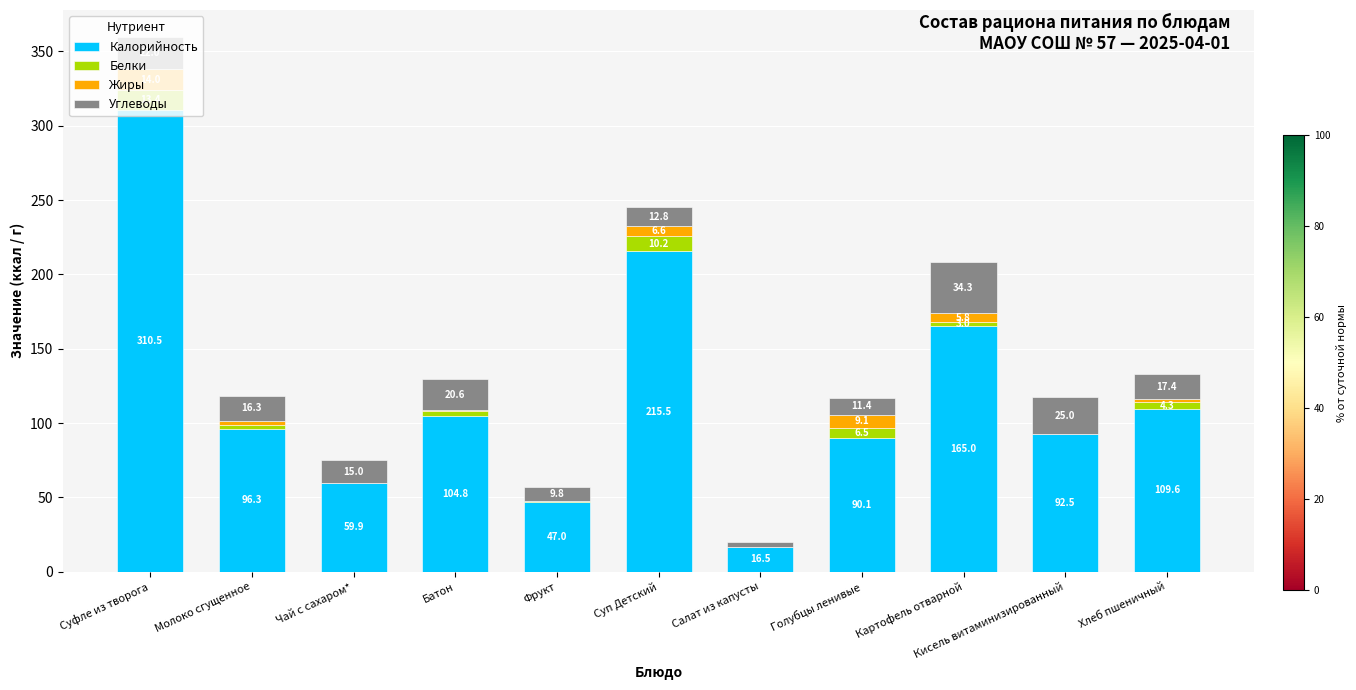

At which label does Калорийность reach its peak?

Суфле из творога